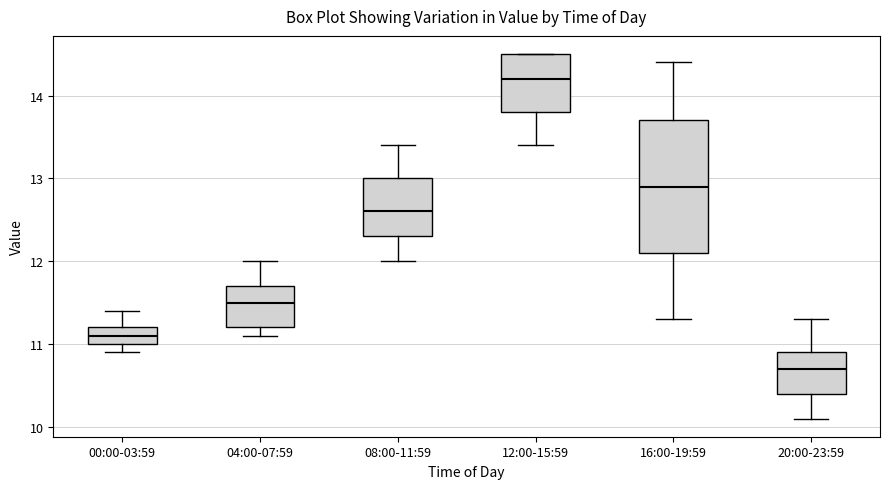

Reading left to right, read every box against the y-axis: the position of its median line, the range the box covers, and the ends of its whiskers. The values are not printed on the chart, so give them approximately, as read against the axis.

00:00-03:59: median 11.1, box 11.0 to 11.2, whiskers 10.9 to 11.4
04:00-07:59: median 11.5, box 11.2 to 11.7, whiskers 11.1 to 12.0
08:00-11:59: median 12.6, box 12.3 to 13.0, whiskers 12.0 to 13.4
12:00-15:59: median 14.2, box 13.8 to 14.5, whiskers 13.4 to 14.5
16:00-19:59: median 12.9, box 12.1 to 13.7, whiskers 11.3 to 14.4
20:00-23:59: median 10.7, box 10.4 to 10.9, whiskers 10.1 to 11.3